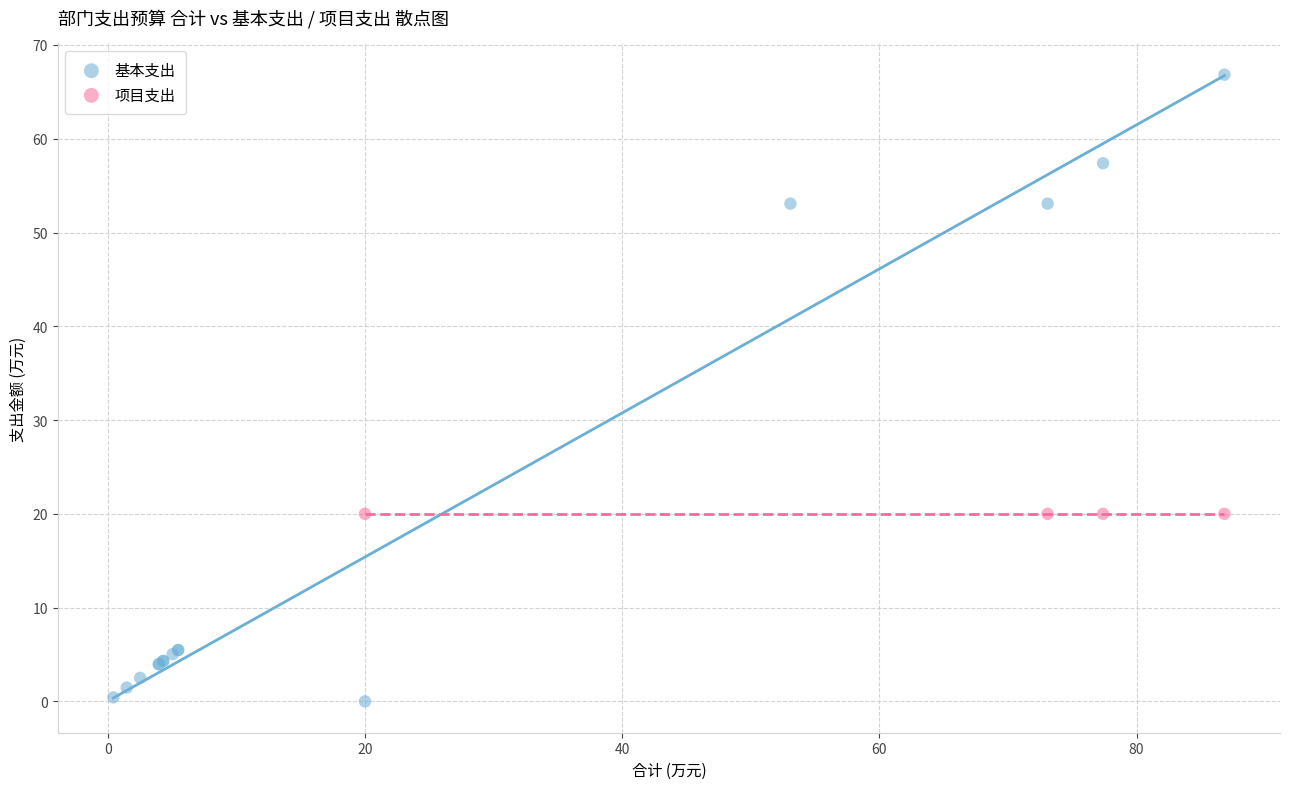

Which series reaches the maximum Y coordinate?

基本支出